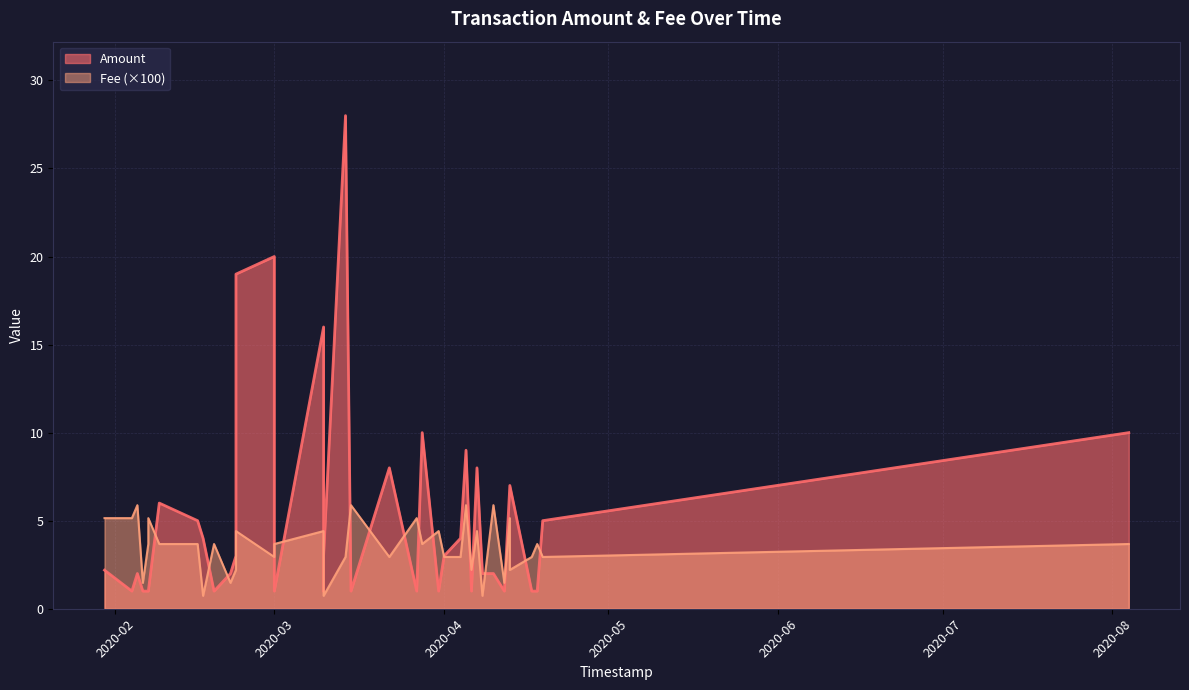

Reading right to left, list all the values displayed in this chart.

Amount: 10.0	5.0	1.0	1.0	7.0	7.0	1.0	2.0	2.0	8.0	1.0	9.0	4.0	3.0	1.0	10.0	1.0	8.0	1.0	28.0	3.0	1.0	16.0	1.0	20.0	19.0	3.0	2.0	1.0	4.0	5.0	6.0	1.0	1.0	1.0	2.0	1.0	2.2
Fee: 3.7	2.9	3.7	2.9	2.2	5.1	1.5	5.9	0.7	4.4	2.2	5.9	2.9	2.9	4.4	3.7	5.1	2.9	5.9	2.9	0.7	1.5	4.4	3.7	2.9	4.4	2.2	1.5	3.7	0.7	3.7	3.7	5.1	3.7	1.5	5.9	5.1	5.1